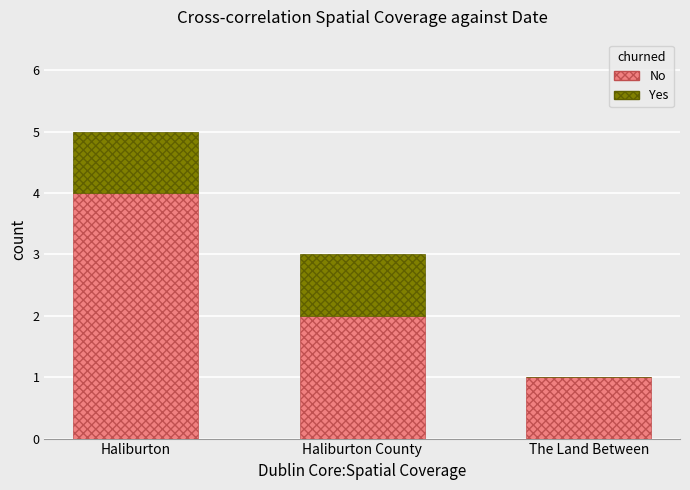

True or false: No has a value of 4 at Haliburton.

True